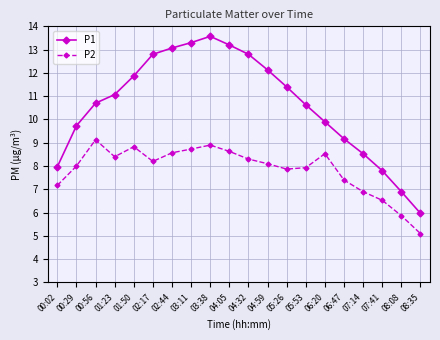

What is the maximum value shown in the chart?

13.6